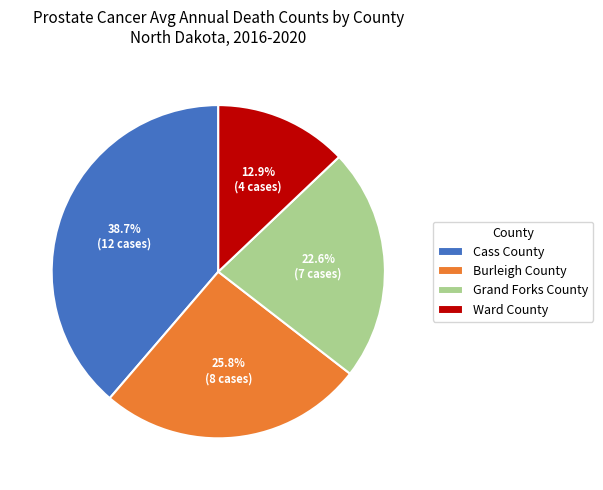

Between Grand Forks County and Cass County, which is larger?

Cass County